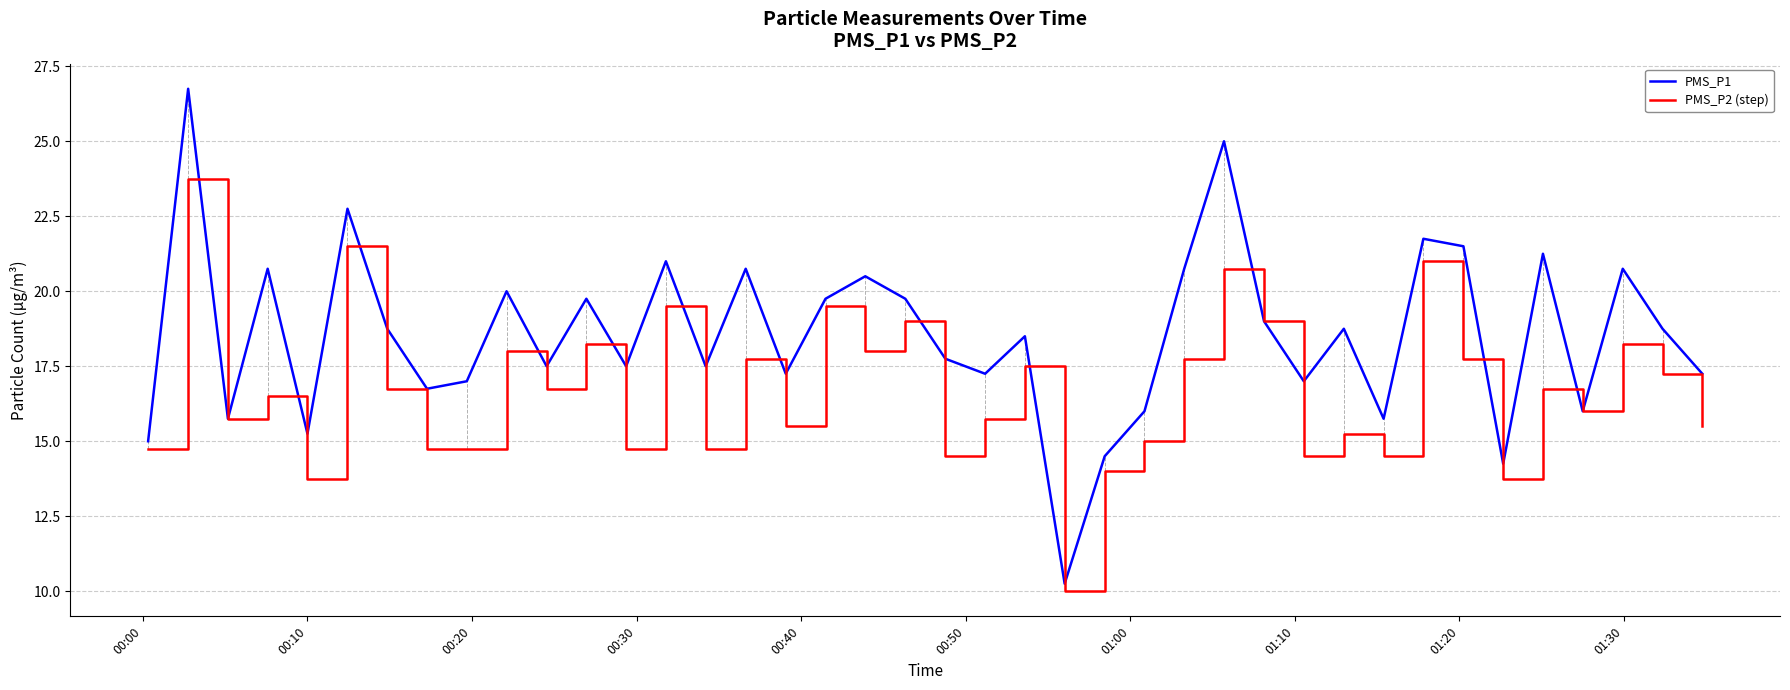

List the series in order of their peak value, highest first.

PMS_P1, PMS_P2 (step)